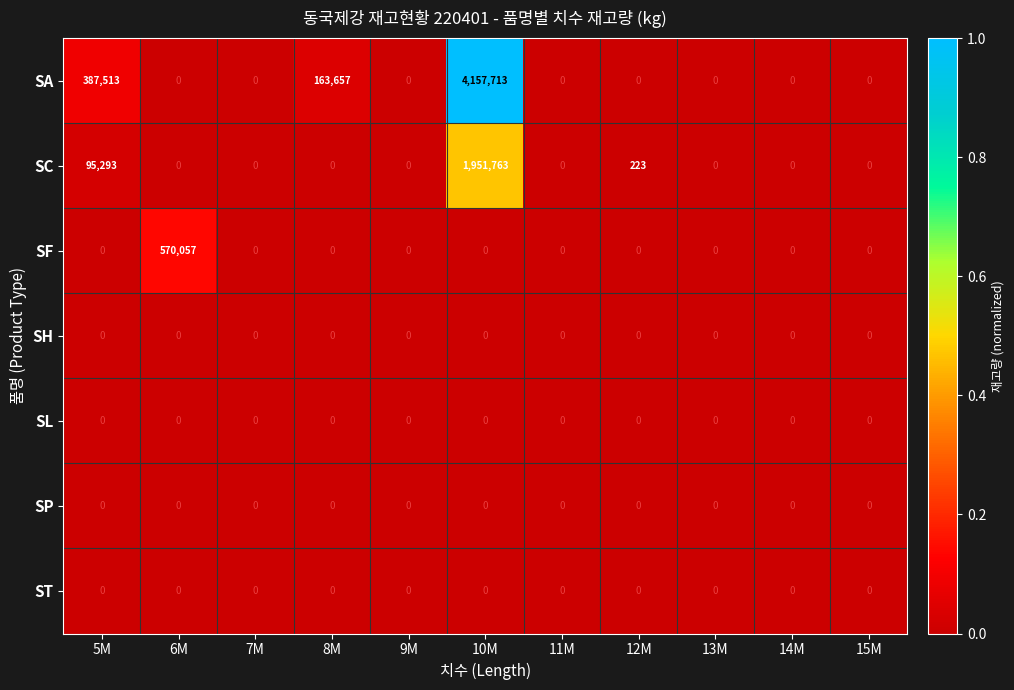

At which category is the sum across all series the highest?

10M